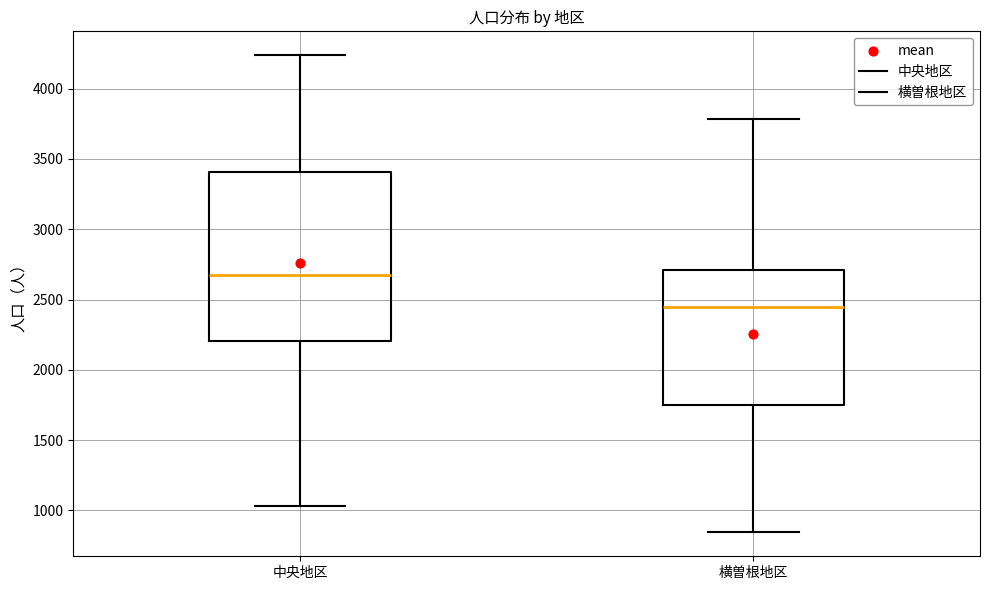

Reading left to right, transcribe this box plot: for each box, give where its median line is, the range the box spans, and where its two whiskers end, as read against the y-axis. The values are not printed on the chart, so give them approximately, as read against the axis.

中央地区: median 2650, box 2200 to 3400, whiskers 1050 to 4250
横曽根地区: median 2450, box 1750 to 2700, whiskers 850 to 3800